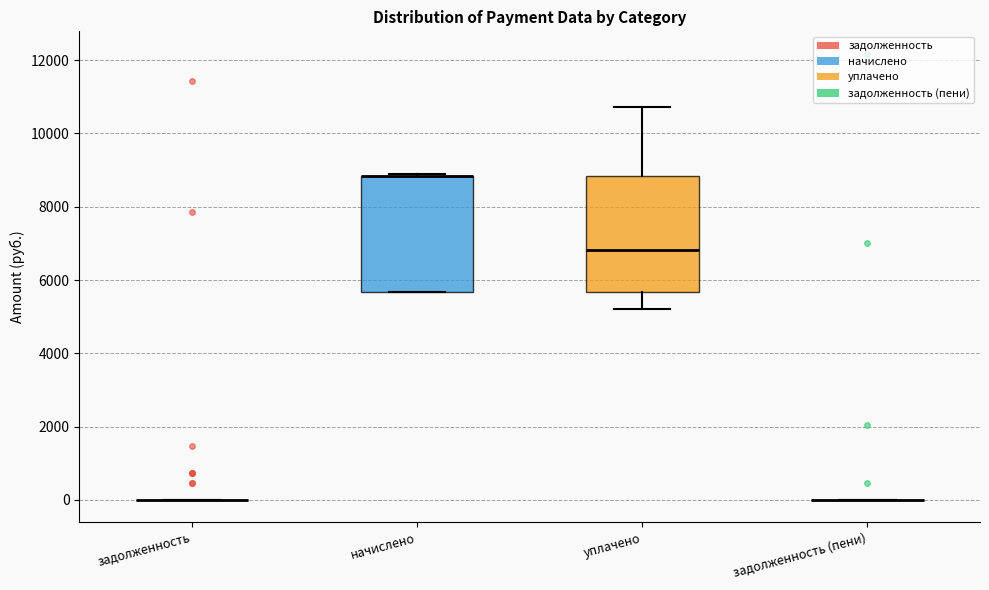

Reading left to right, transcribe this box plot: for each box, give where its median line is, the range the box spans, and where its two whiskers end, as read against the y-axis. The values are not printed on the chart, so give them approximately, as read against the axis.

задолженность: box collapsed to a line at 0, whiskers 0 to 0
начислено: median 8800 (drawn on the box's upper edge), box 5600 to 8800, whiskers 5600 to 8800
уплачено: median 6800, box 5600 to 8800, whiskers 5200 to 10800
задолженность (пени): box collapsed to a line at 0, whiskers 0 to 0